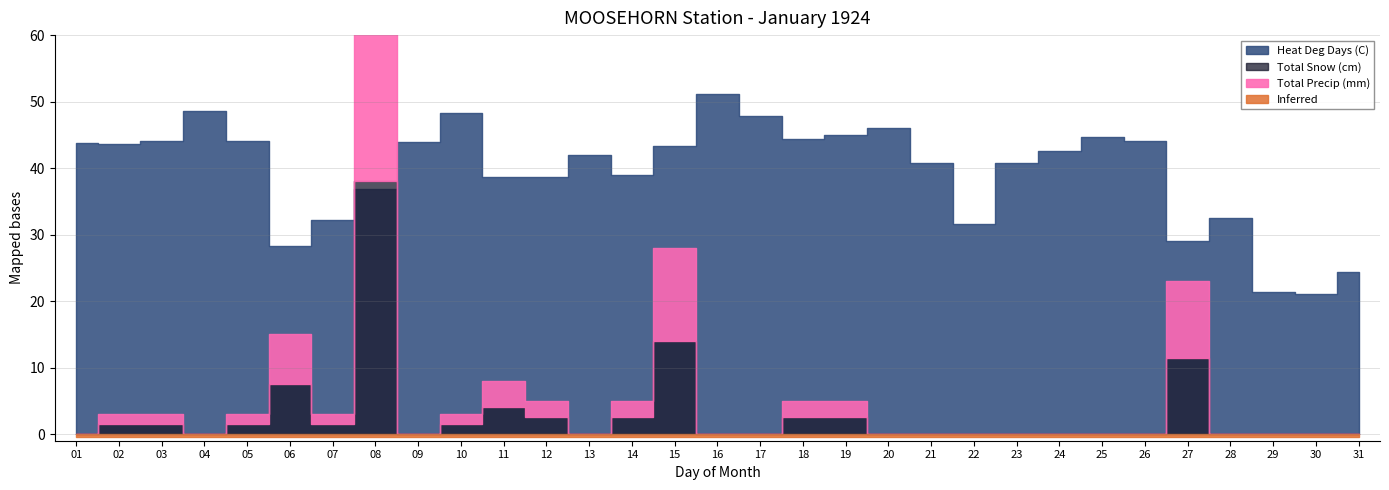

True or false: Total Snow (cm) has a value of 2.8 at 30.

False